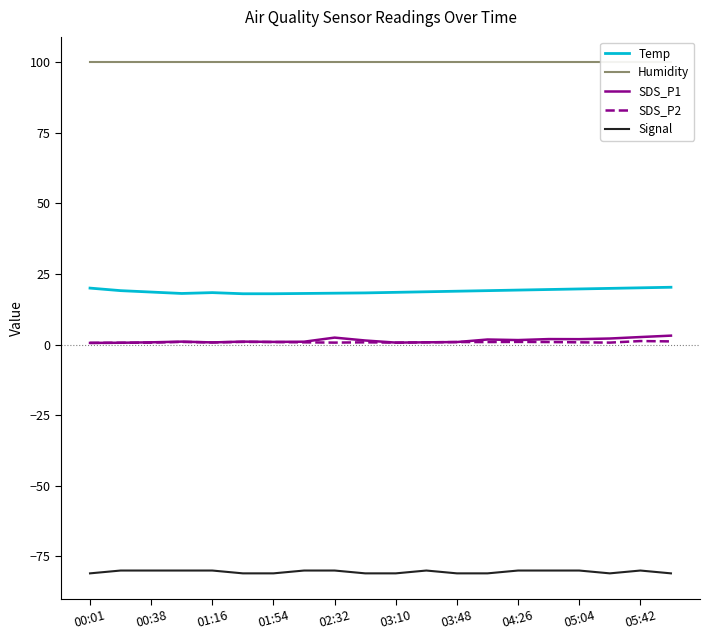

Read the Signal value at 01:54.

-81.0